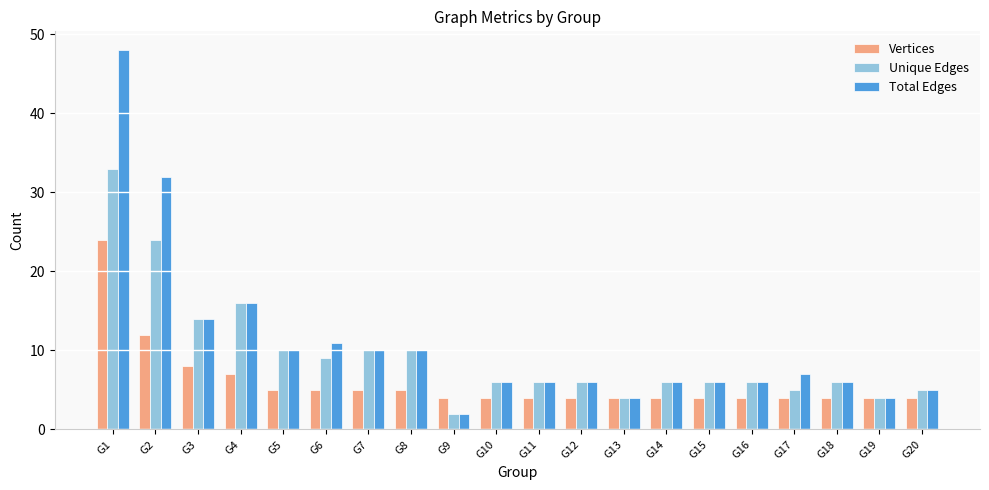

Which series has the largest range (max minus min)?

Total Edges